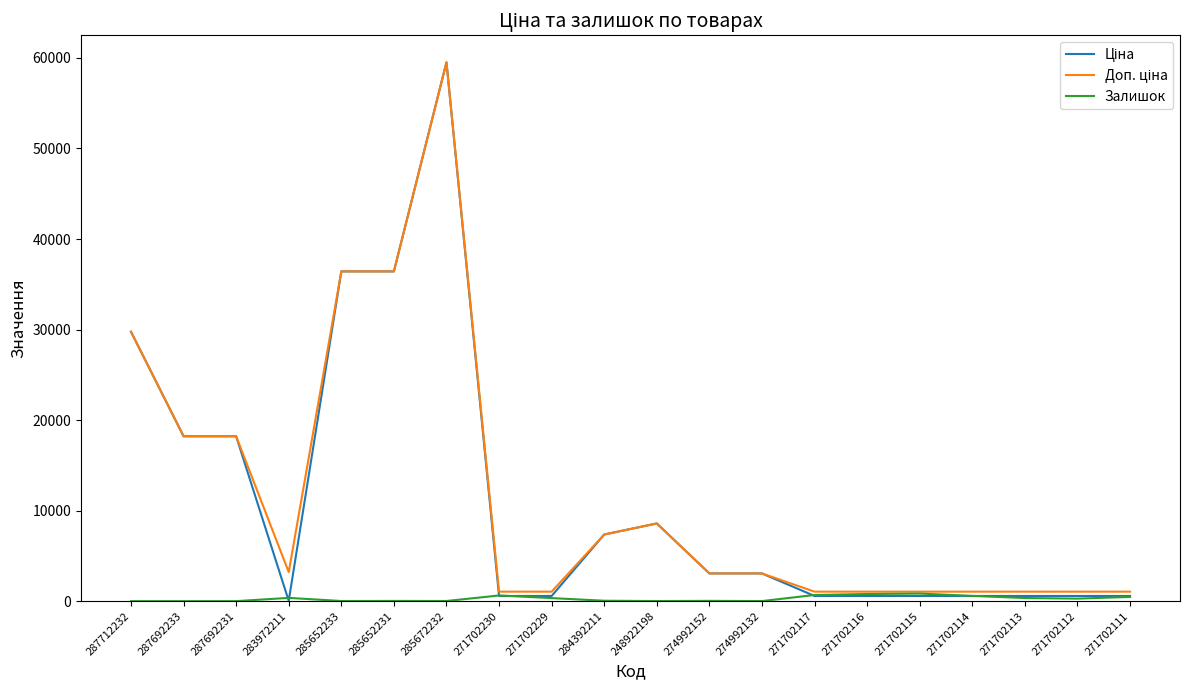

What is the difference between the highest and lowest values at 287692233?

18212.0